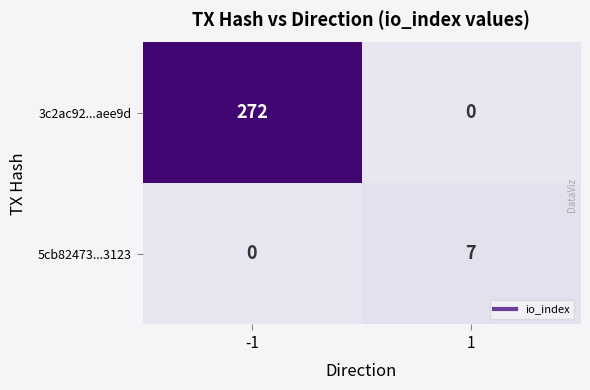

Reading right to left, extract all data points from this chart.

3c2ac92...aee9d: 1=0	-1=272
5cb82473...3123: 1=7	-1=0